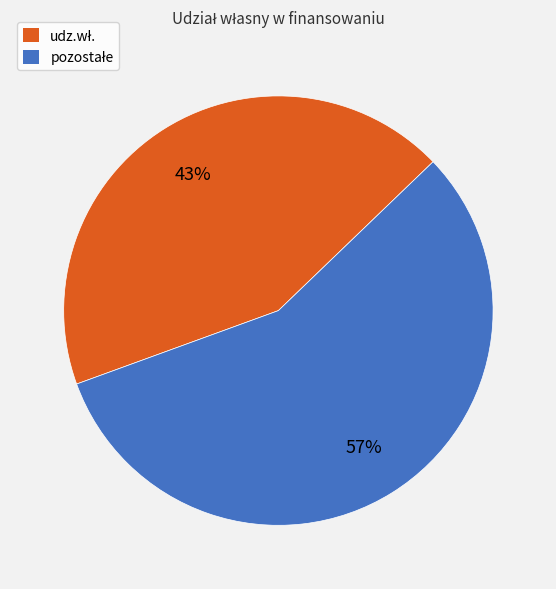

Is there any slice that represents more than half of the pie?

Yes